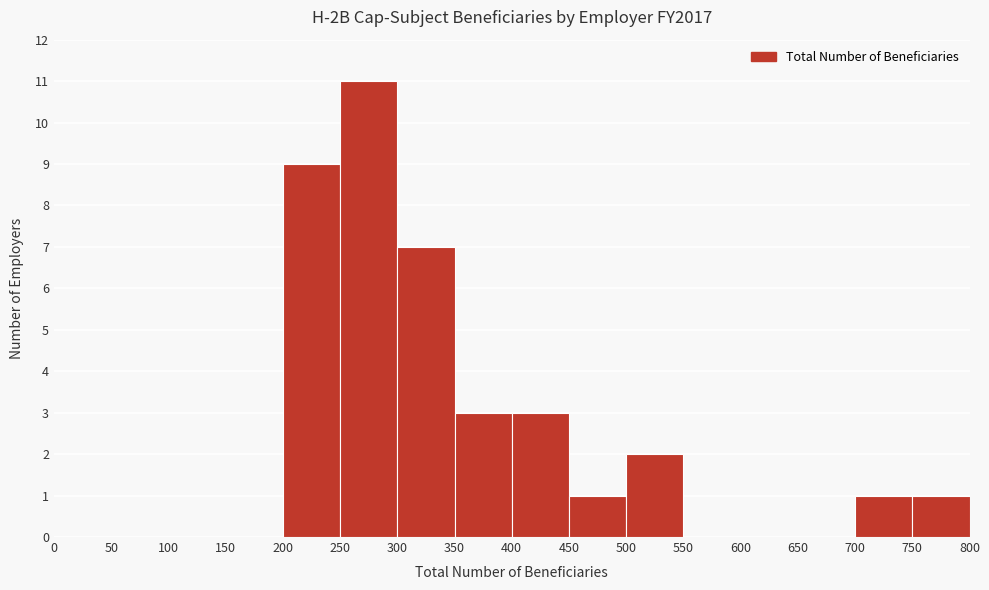

What is the height of the bar covering 450 to 500 on the x-axis? The values are not printed on the chart, so give them approximately, as read against the axis.

1